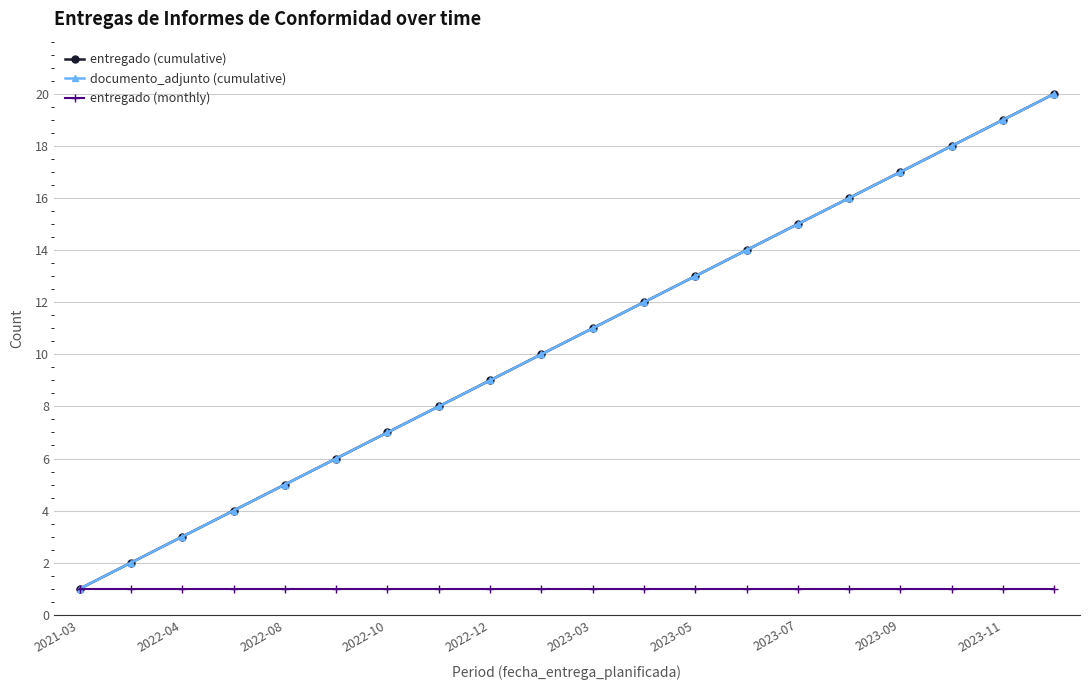

How many lines are shown in the chart?

3